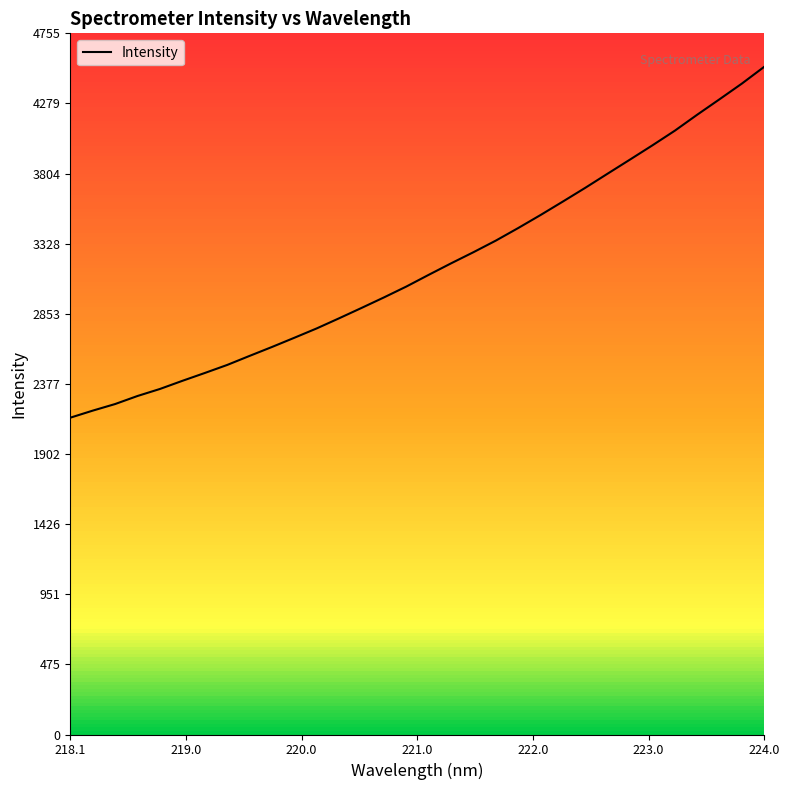

At which label does Intensity reach its peak?

224.0